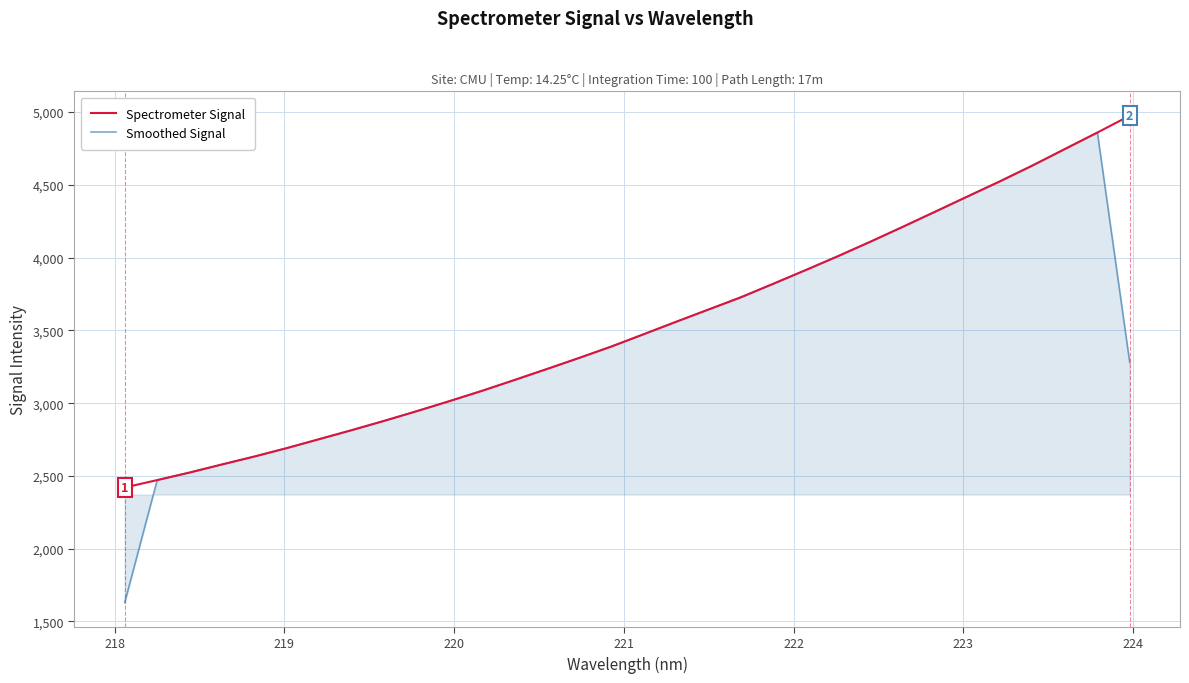

Which series has the largest range (max minus min)?

Smoothed Signal